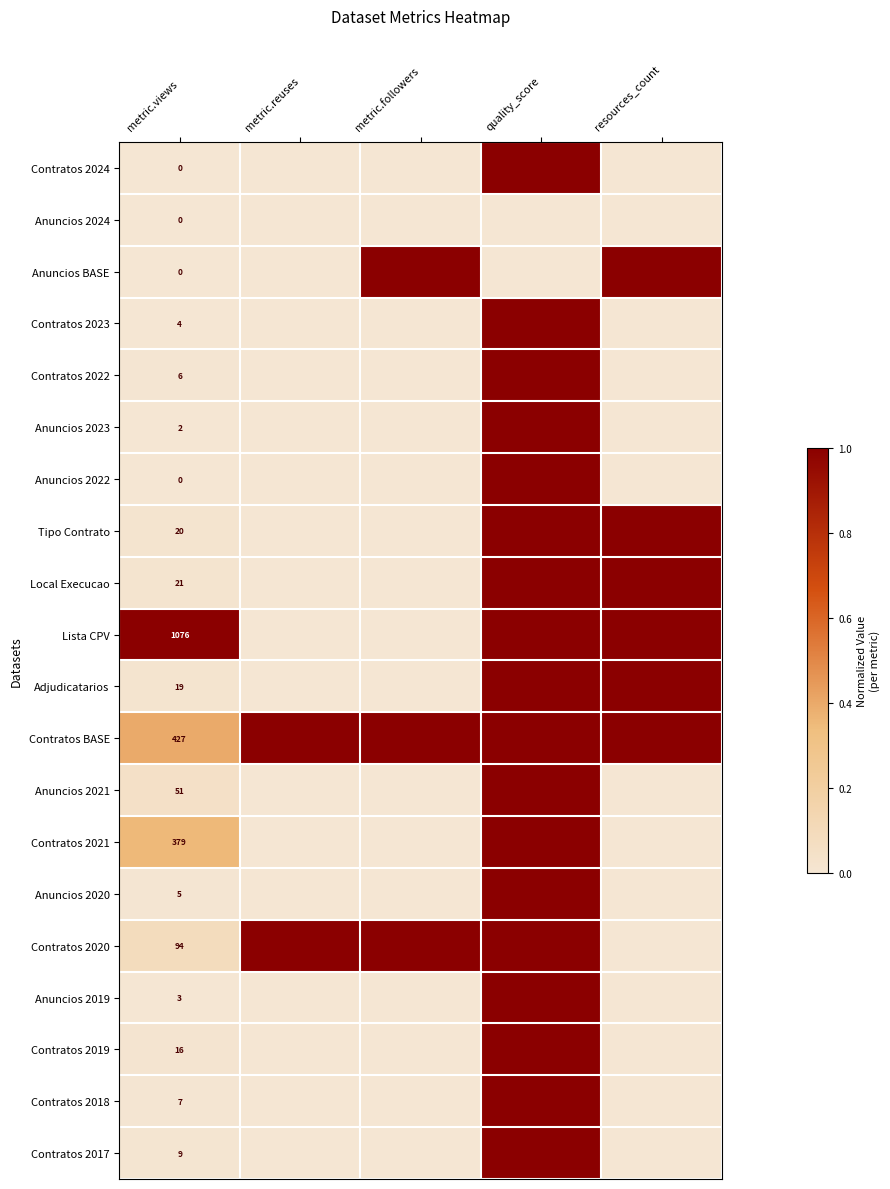

Is it true that Contratos 2022 equals 6 at metric.views?

True